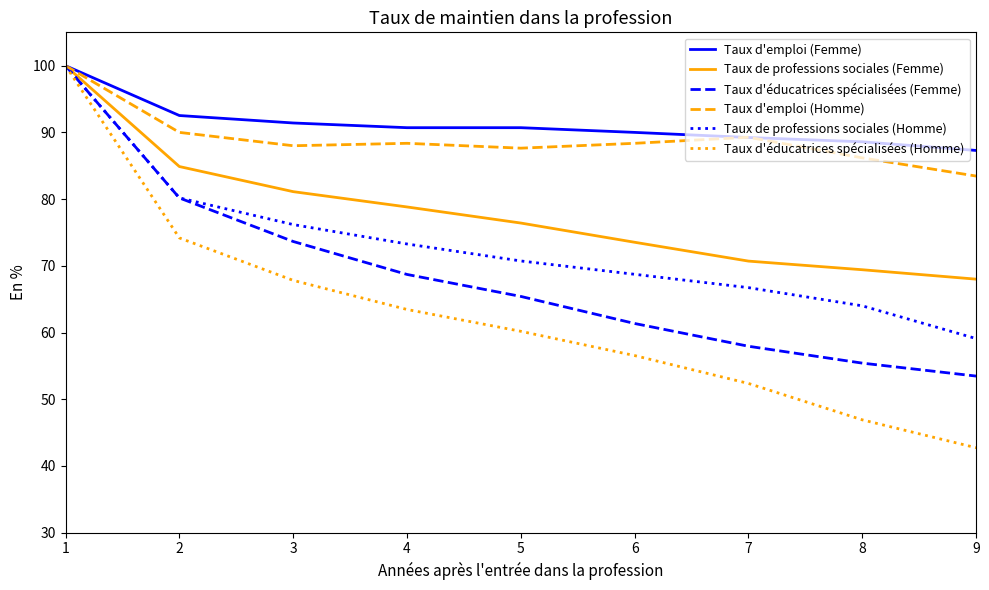

Where is Taux de professions sociales (Femme) nearest to the value 84?

2